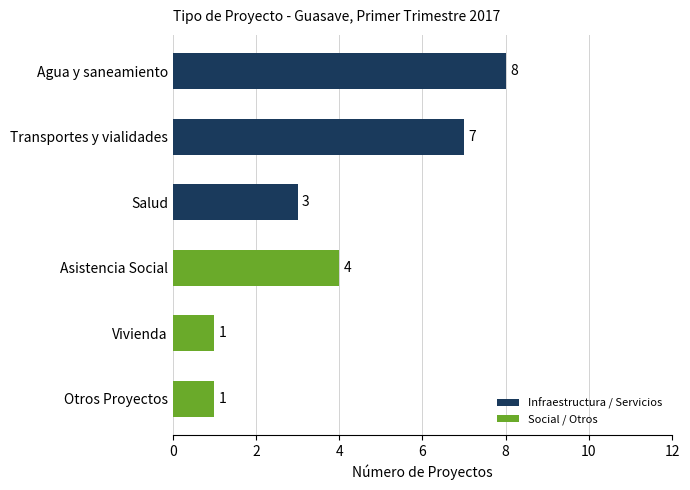

Which has a higher value, Vivienda or Agua y saneamiento?

Agua y saneamiento